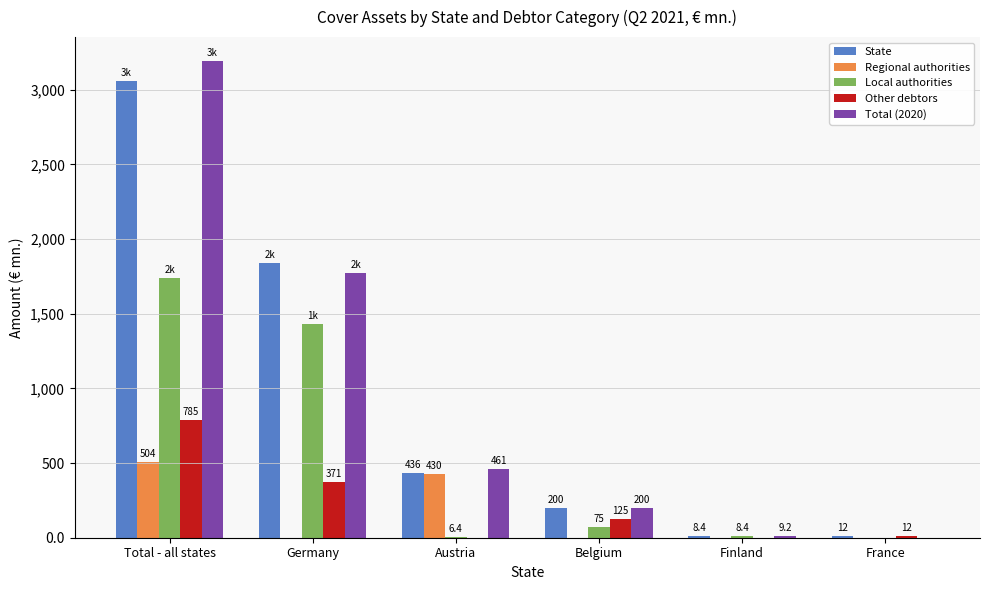

Which category has the highest value across all series?

Total - all states